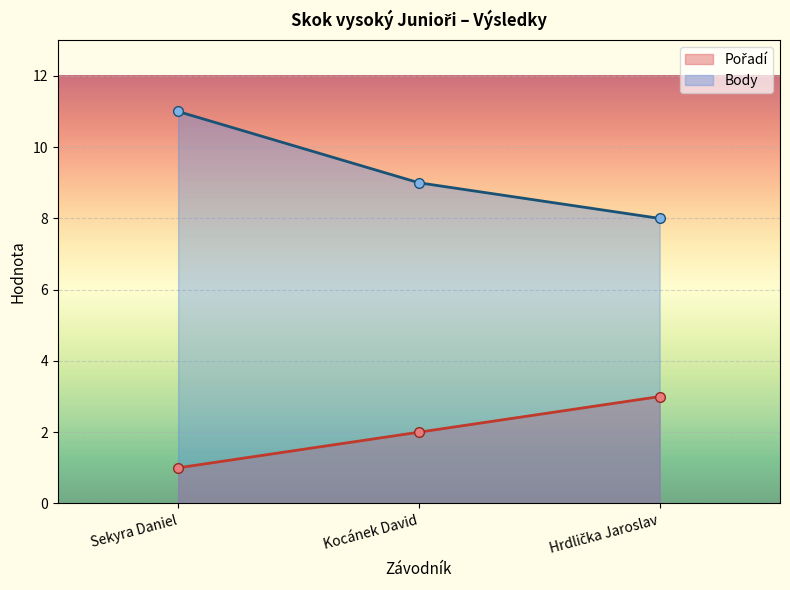

How many lines are shown in the chart?

2